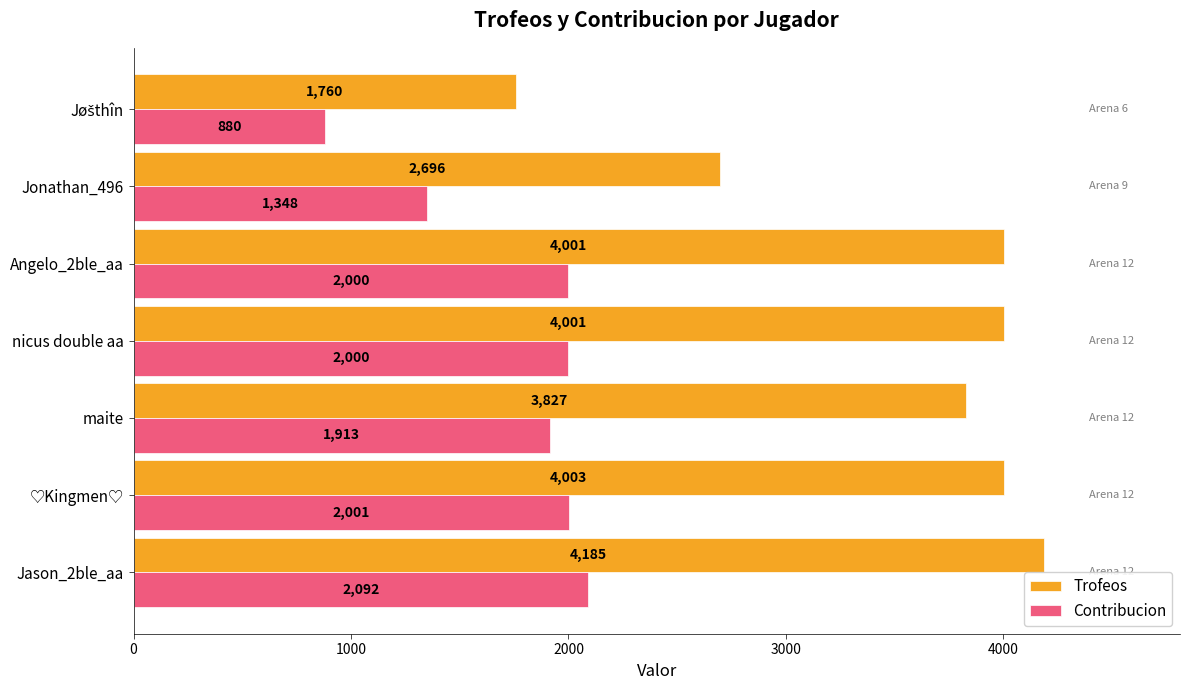

What is the total value across all series at maite?

5740